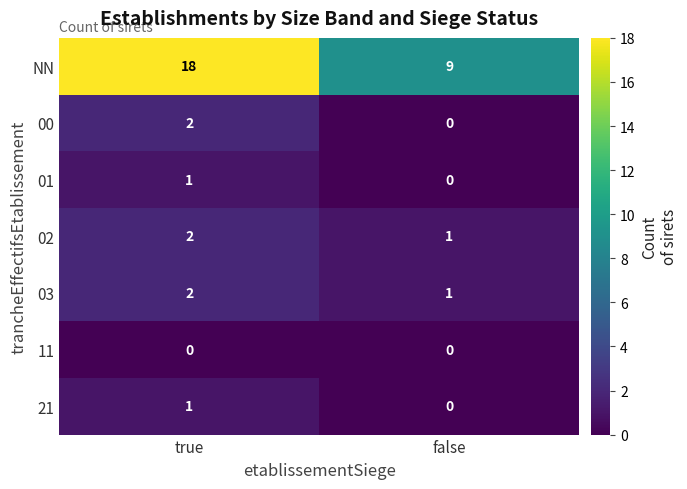

How many series are shown in this chart?

7